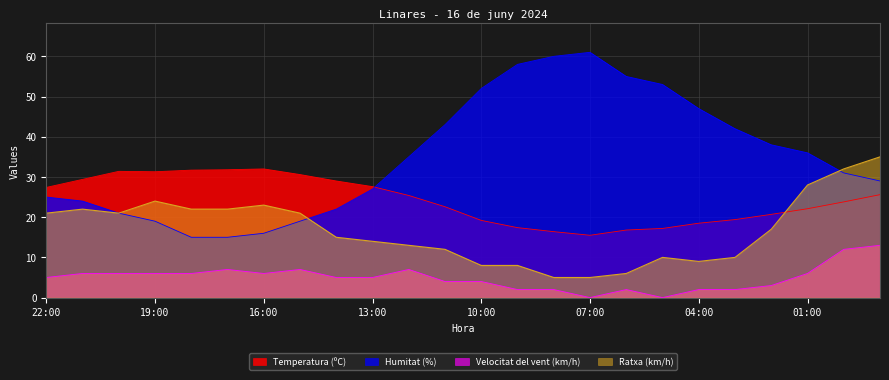

Which series has the widest spread of values?

Humitat (%)